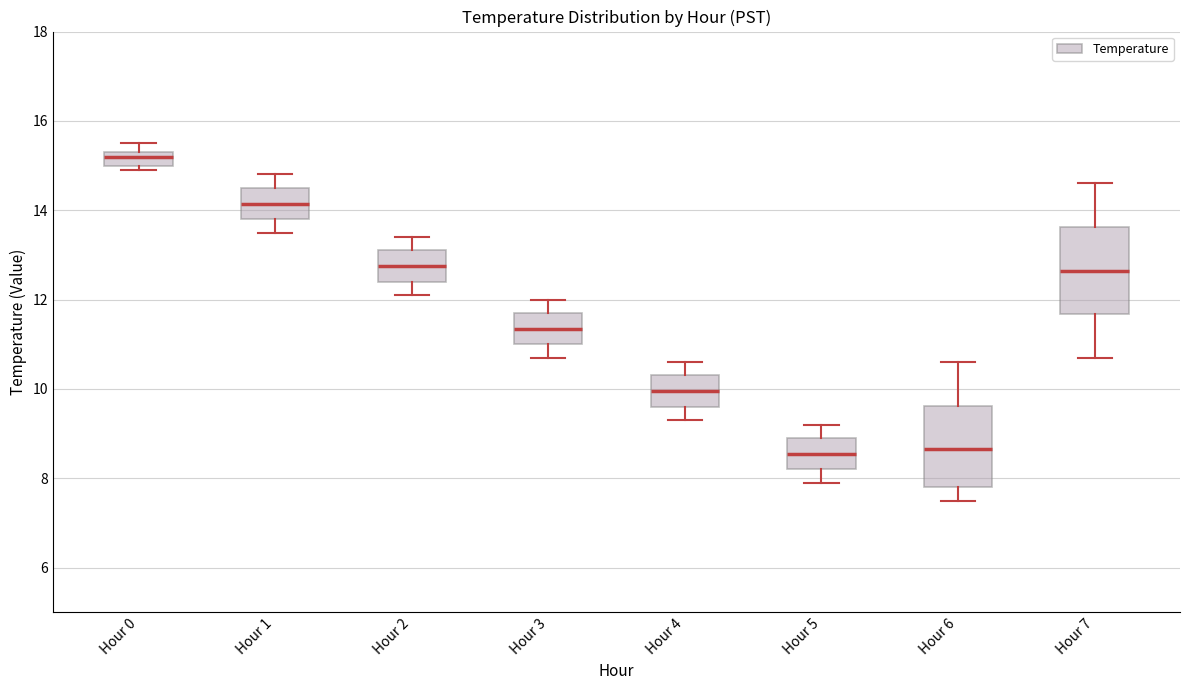

Where is the lower edge of the box for Hour 0 on the y-axis? The values are not printed on the chart, so give them approximately, as read against the axis.

15.0